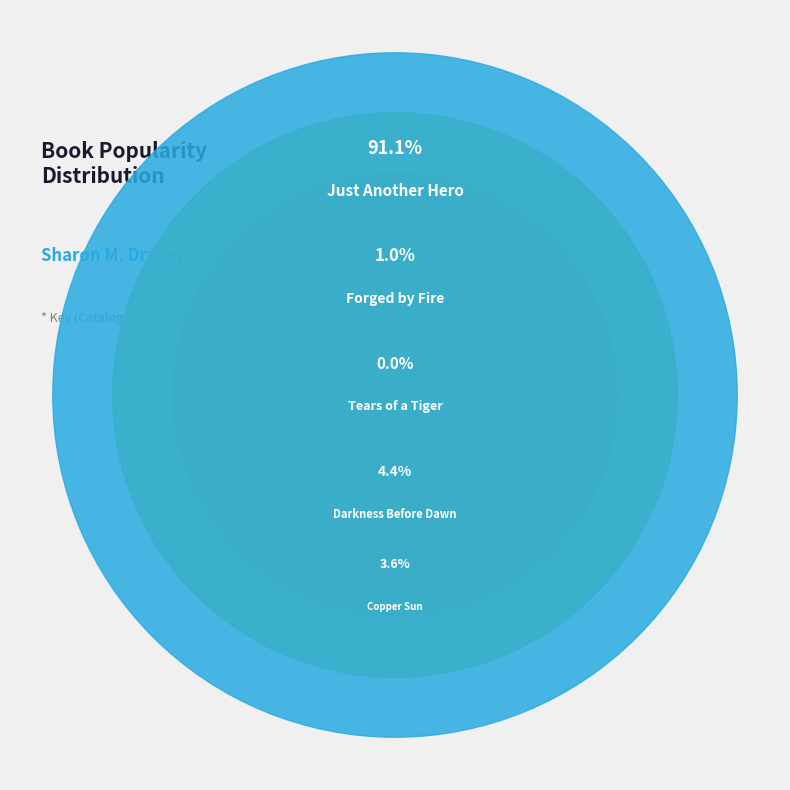

Is it true that Just Another Hero is 91% of the pie?

True